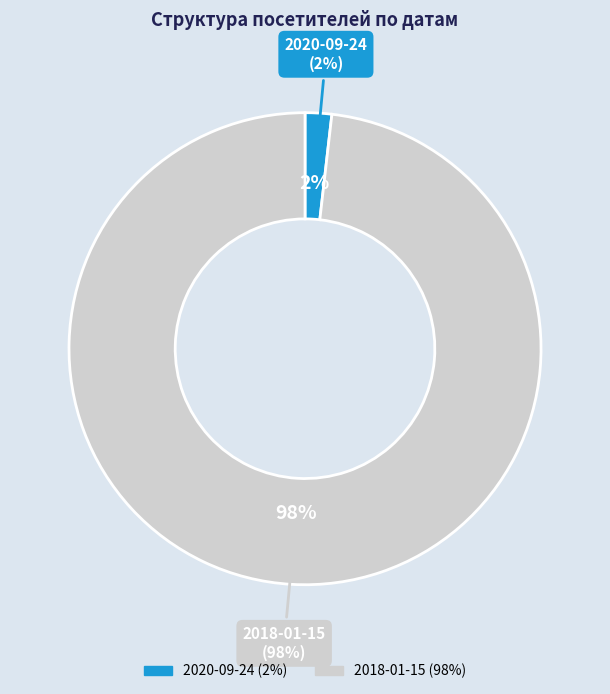

True or false: 2020-09-24 accounts for 13% of the total.

False